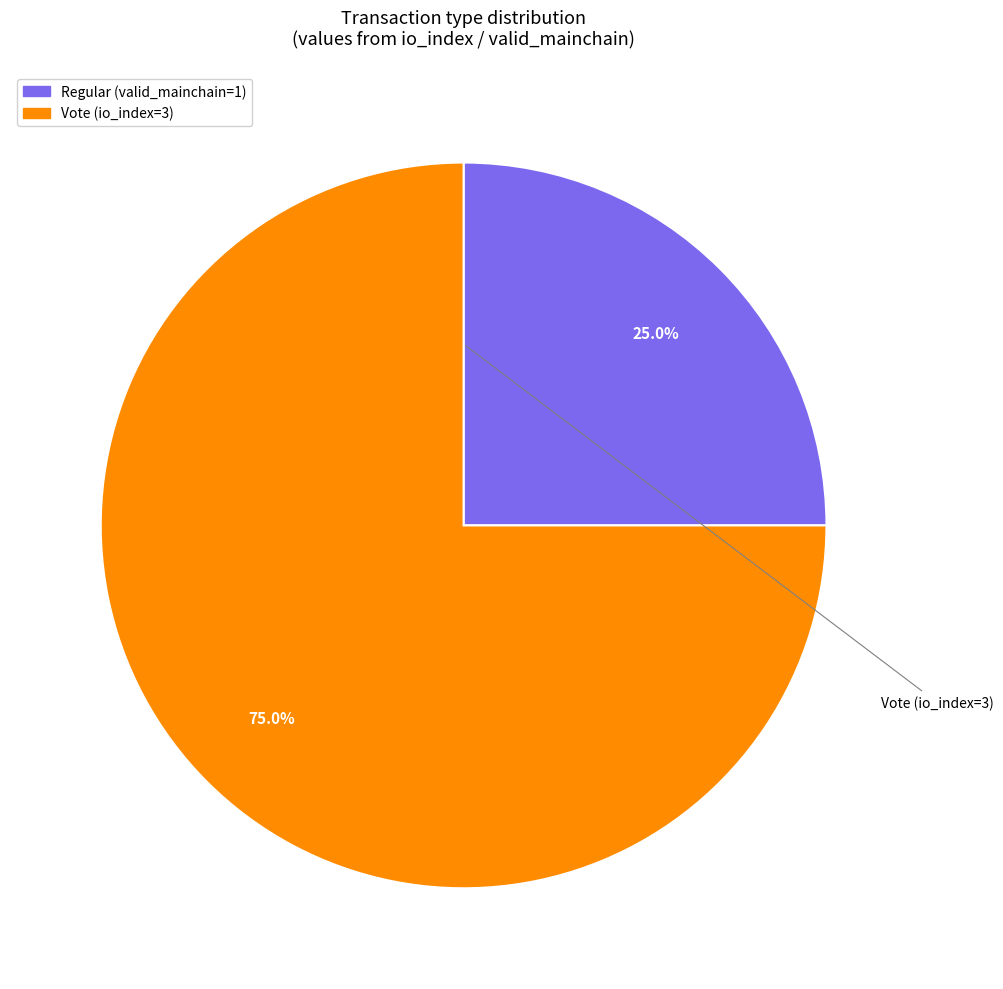

Count the number of slices in the pie.

2